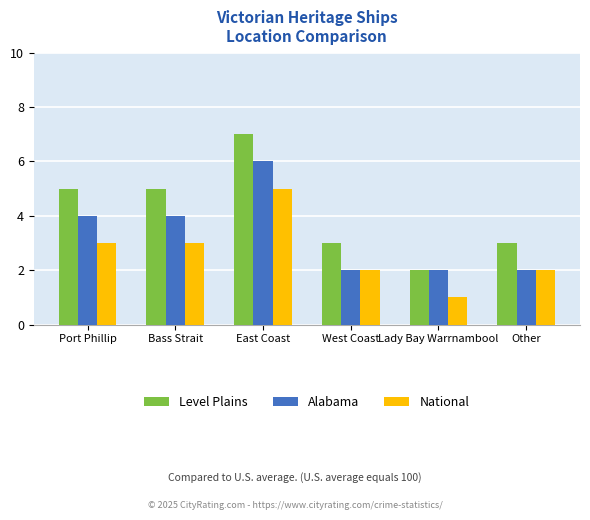

What is the difference between the maximum and minimum values in the Level Plains series?

5